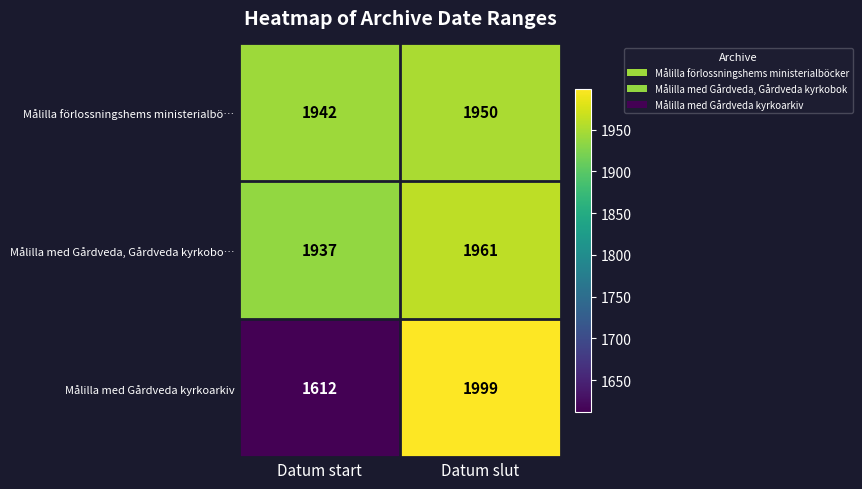

What is the minimum value shown in the chart?

1612